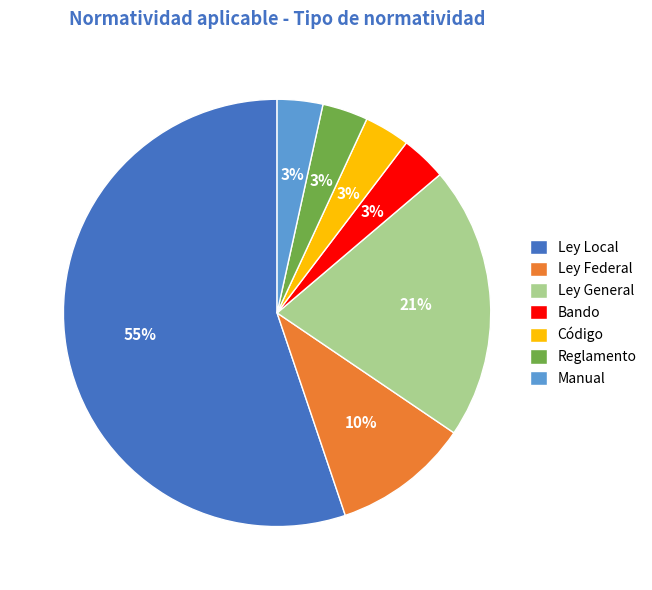

How many segments does this pie chart have?

7